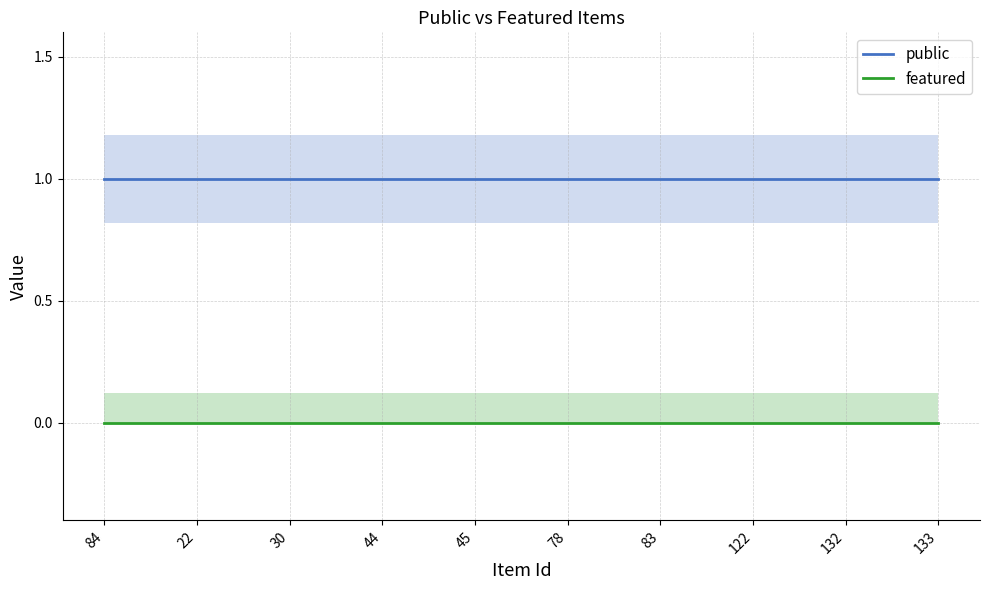

How many data points does each series have?

10